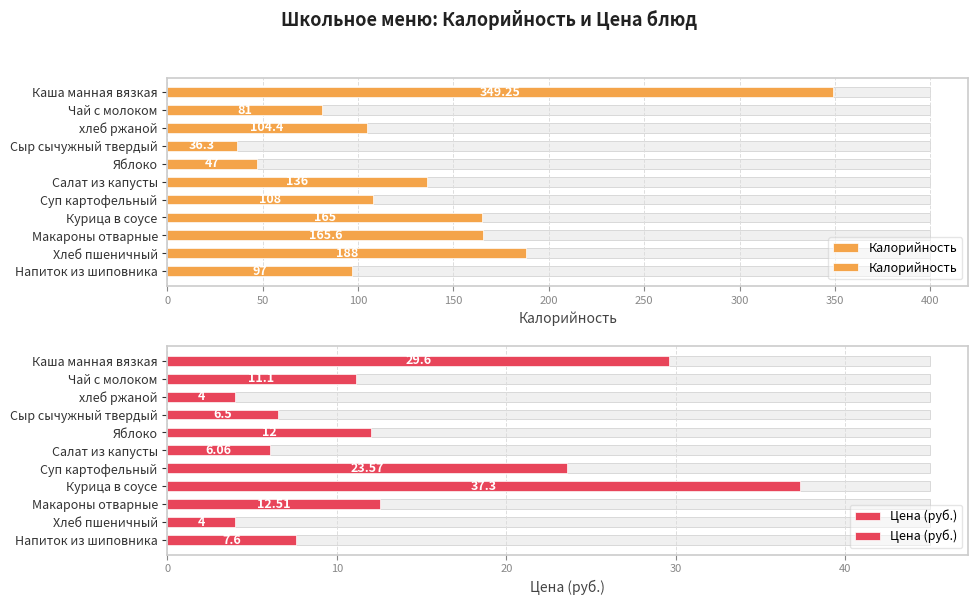

Rank the series by their average value, from highest to lowest.

Калорийность, Цена (руб.)